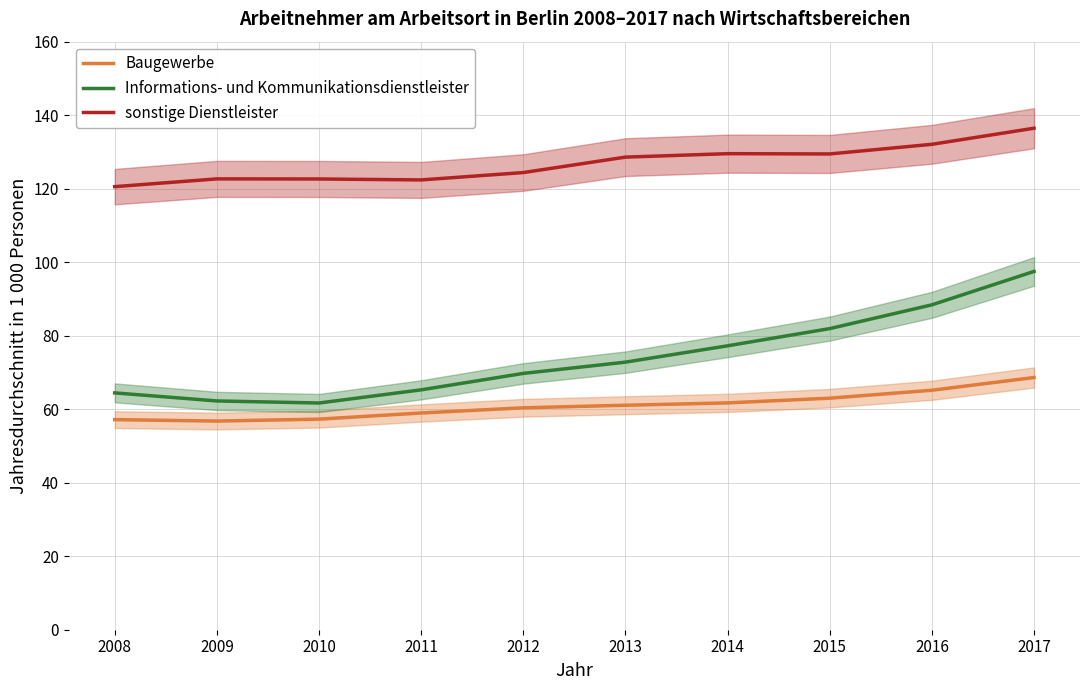

Reading left to right, extract all data points from this chart.

Baugewerbe: 57.2	56.8	57.3	59.0	60.4	61.1	61.7	63.0	65.2	68.6
Informations- und Kommunikationsdienstleister: 64.4	62.2	61.7	65.3	69.7	72.8	77.3	81.9	88.4	97.5
sonstige Dienstleister: 120.6	122.7	122.6	122.4	124.4	128.6	129.5	129.4	132.1	136.4